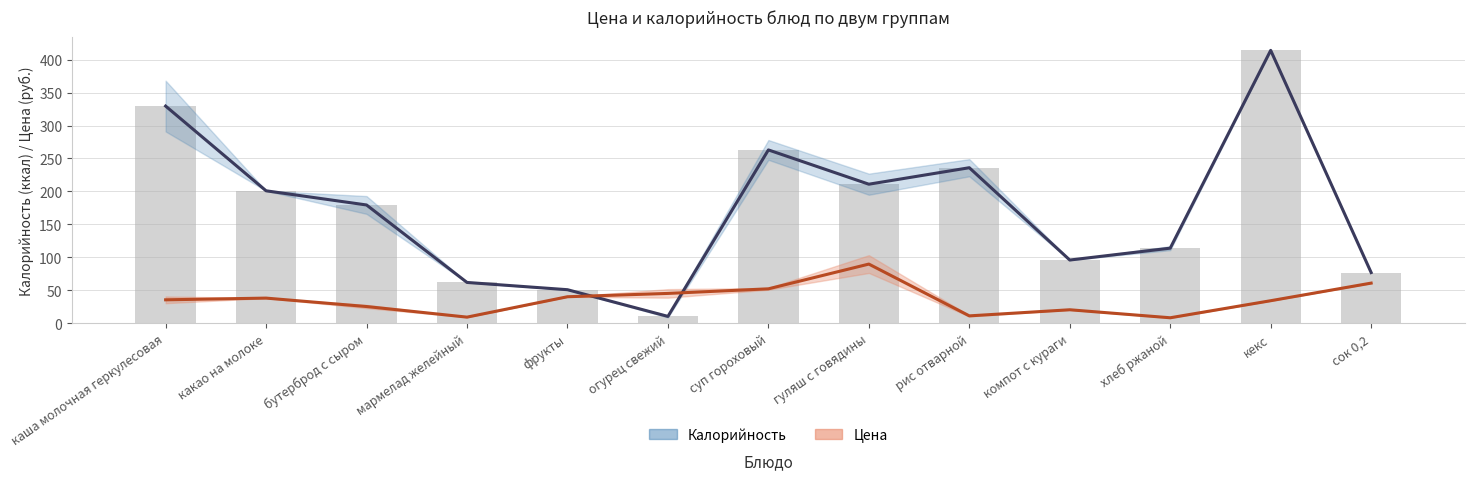

At кекс, list the series in order from largest to smallest.

Калорийность, Цена